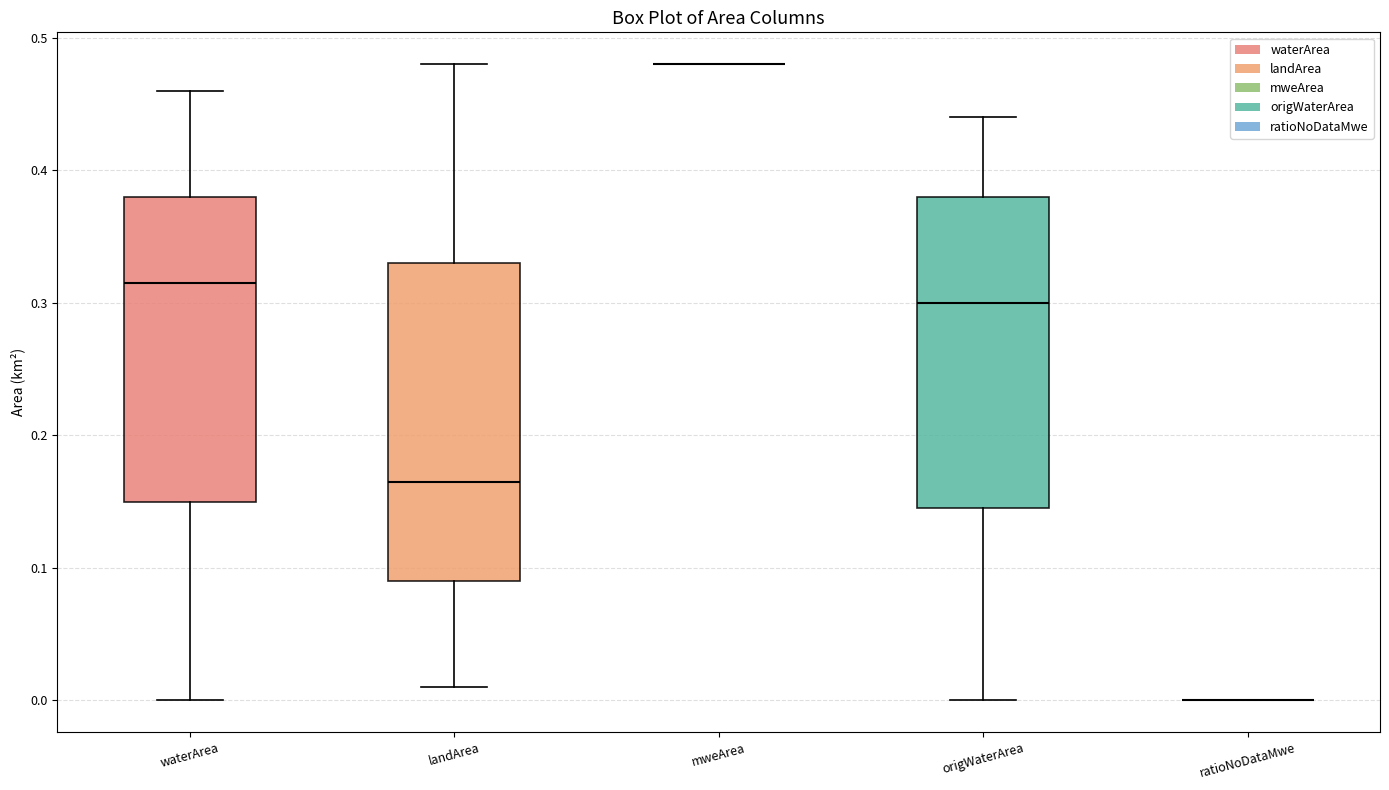

Reading left to right, transcribe this box plot: for each box, give where its median line is, the range the box spans, and where its two whiskers end, as read against the y-axis. The values are not printed on the chart, so give them approximately, as read against the axis.

waterArea: median 0.32, box 0.15 to 0.38, whiskers 0.00 to 0.46
landArea: median 0.17, box 0.09 to 0.33, whiskers 0.01 to 0.48
mweArea: box collapsed to a line at 0.48, whiskers 0.48 to 0.48
origWaterArea: median 0.30, box 0.15 to 0.38, whiskers 0.00 to 0.44
ratioNoDataMwe: box collapsed to a line at 0.00, whiskers 0.00 to 0.00